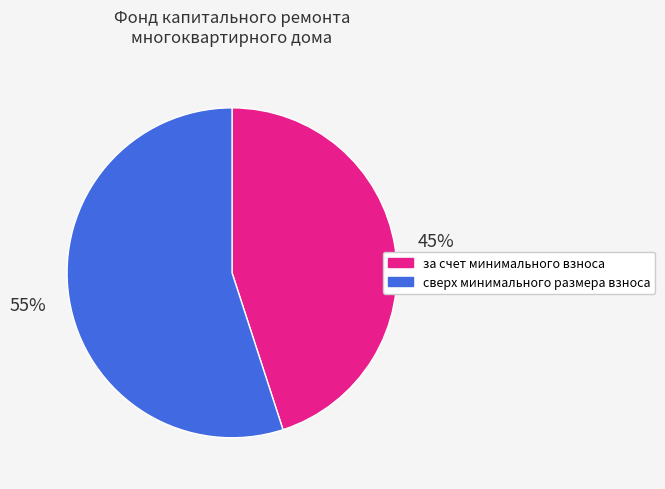

True or false: сверх минимального размера взноса accounts for 55% of the total.

True